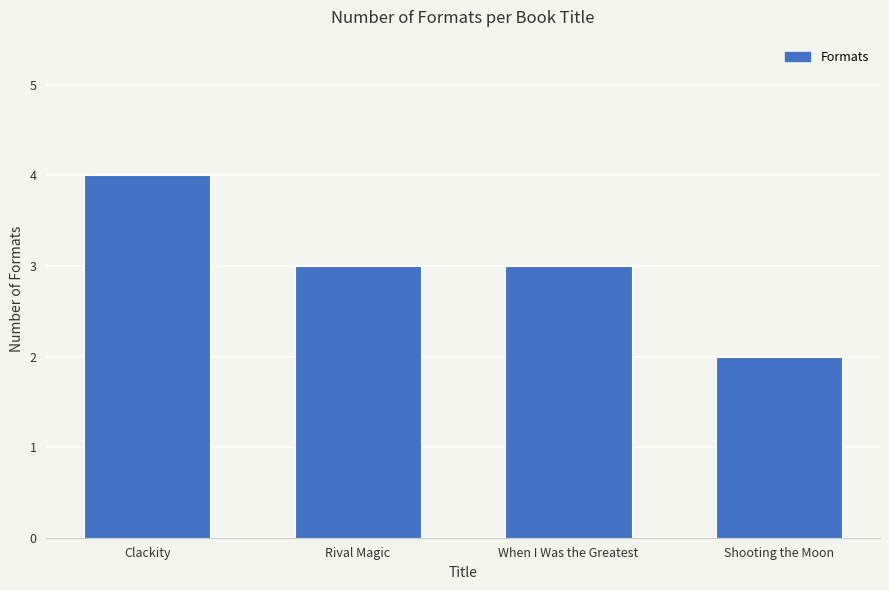

What is the ratio of the value at When I Was the Greatest to the value at Rival Magic?

1.0